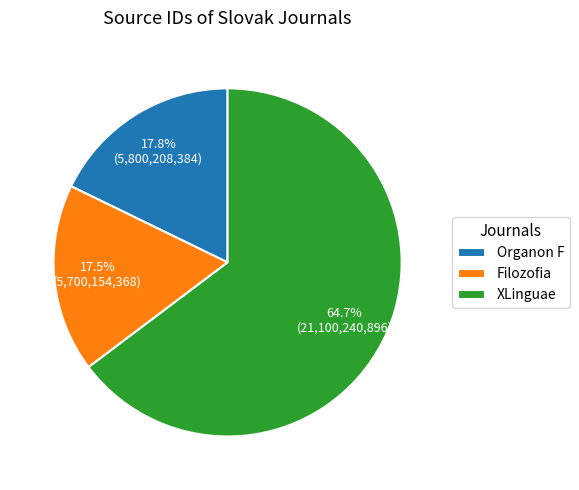

The XLinguae slice represents 65% of the pie. True or false?

True